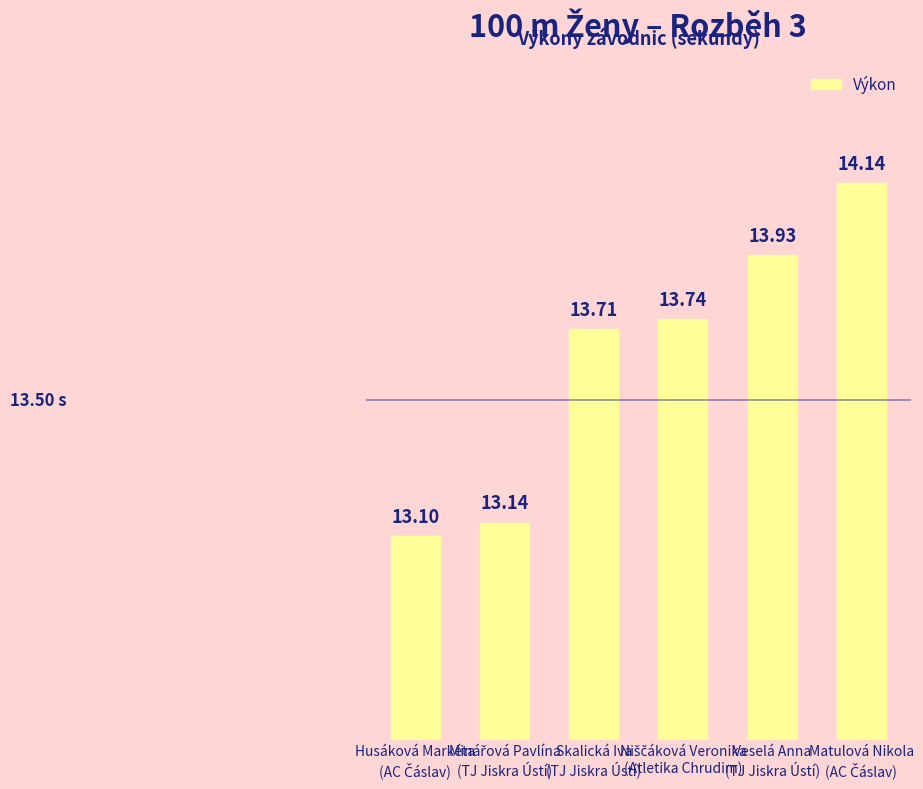

What is the sum of all values?

81.8